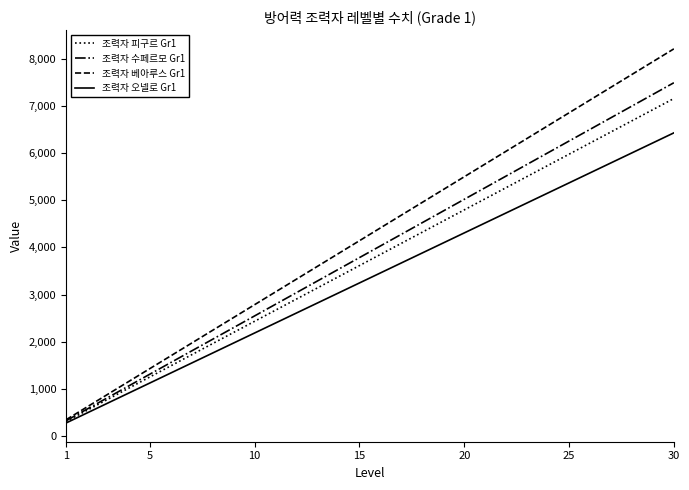

Which series has the largest total across all categories?

조력자 베아루스 Gr1